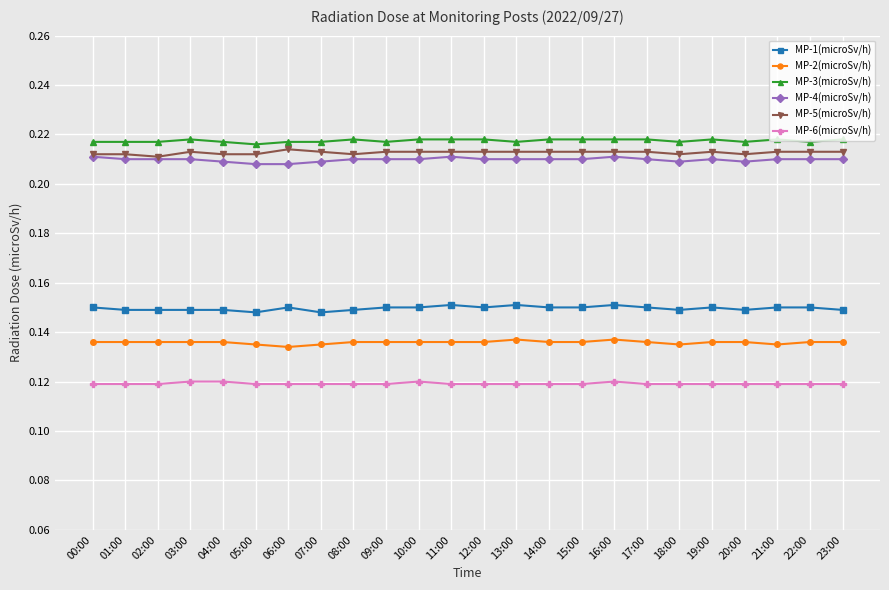

What is the label of the 17th point from the right?

07:00